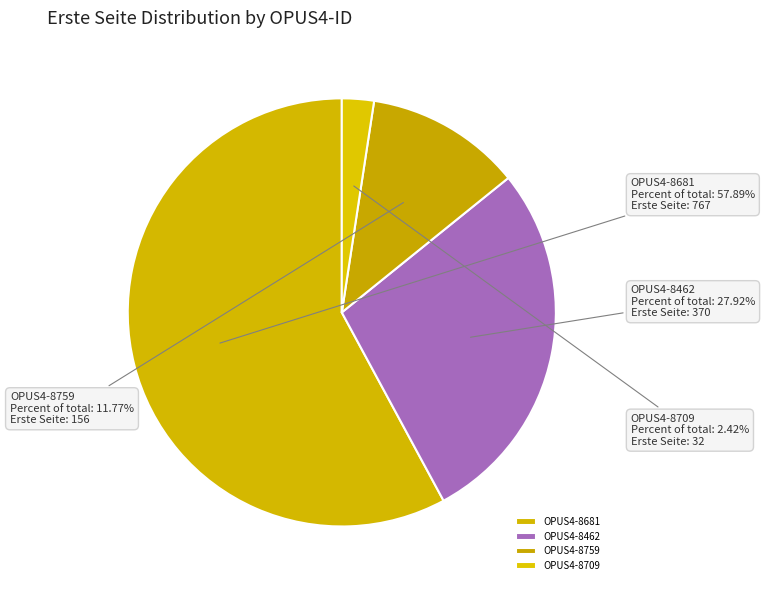

What percentage is the OPUS4-8462 slice, to the nearest percent?

28%